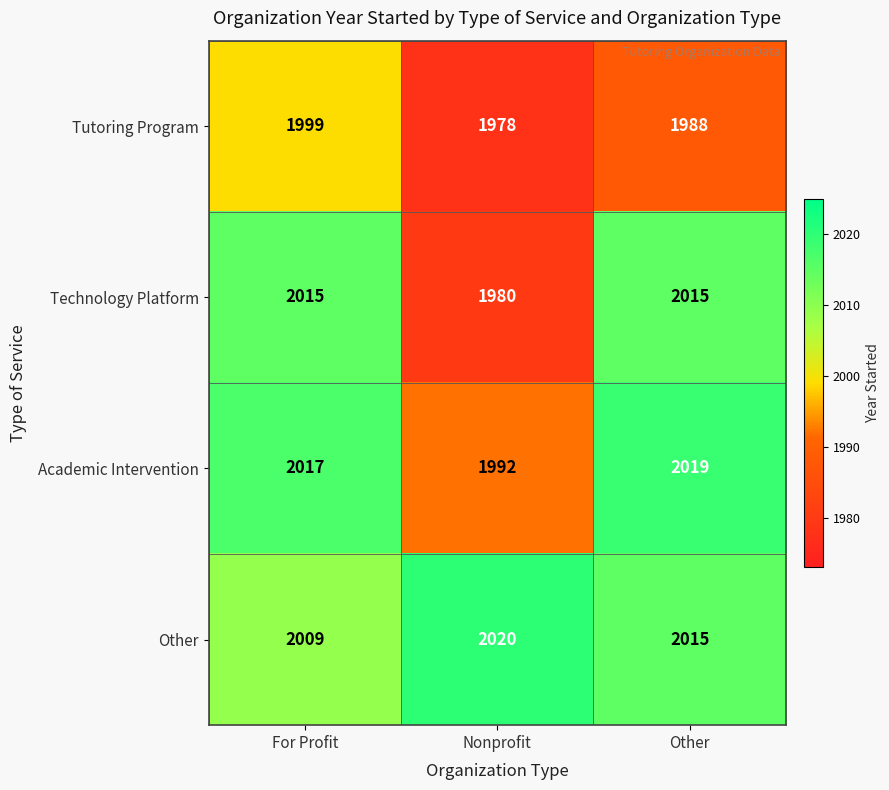

At which label does Other first exceed 2015?

Nonprofit